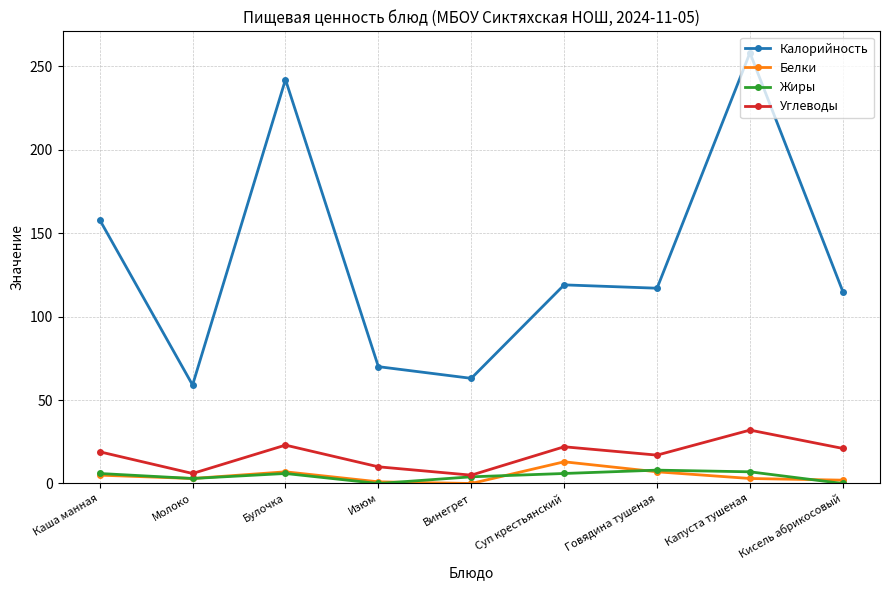

What are all the series names shown in the legend?

Калорийность, Белки, Жиры, Углеводы